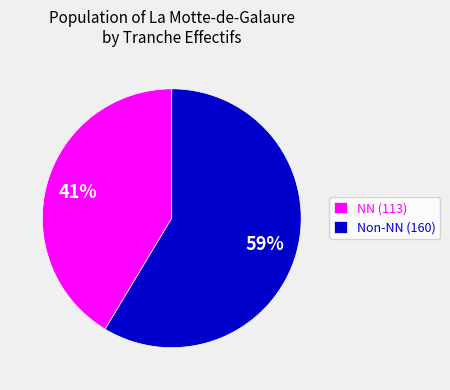

Between NN (113) and Non-NN (160), which is larger?

Non-NN (160)